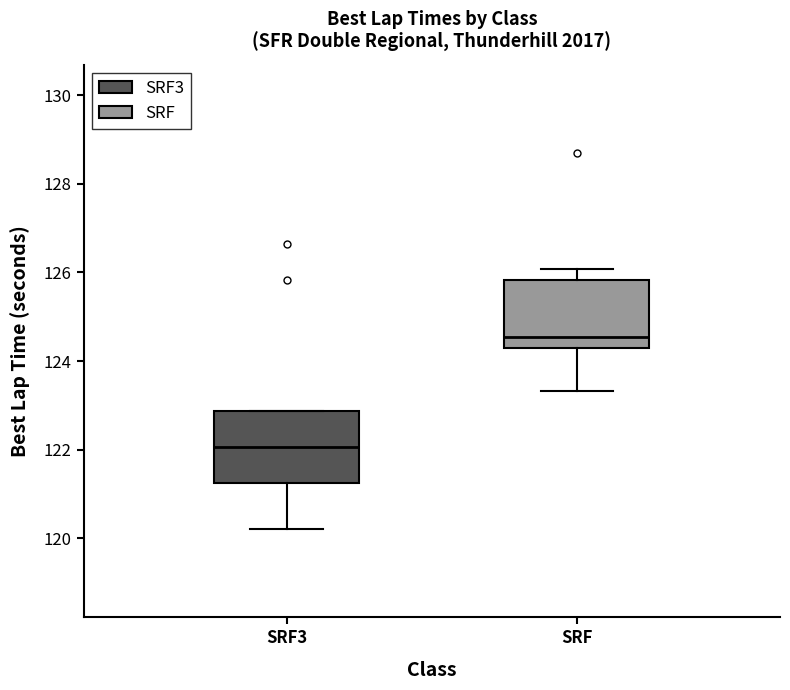

Which box has the highest median line?

SRF